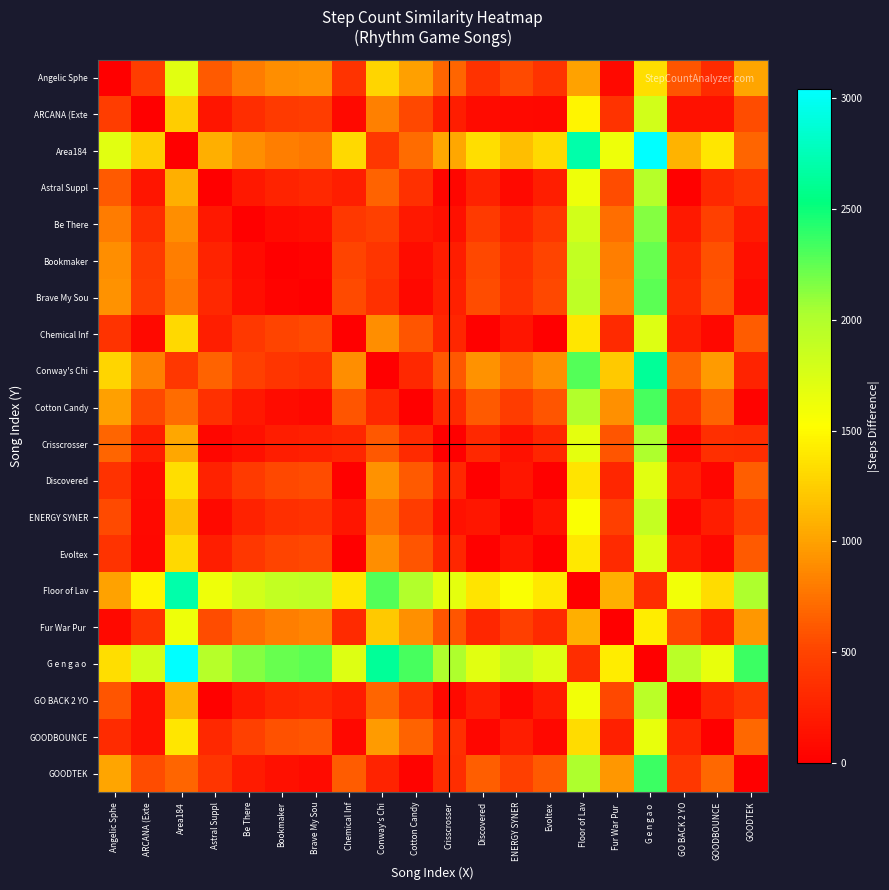

Which series has the largest range (max minus min)?

Area184